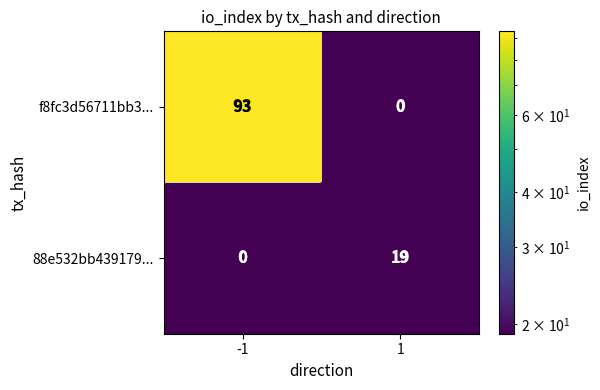

Which has a higher value, 1 or -1?

-1